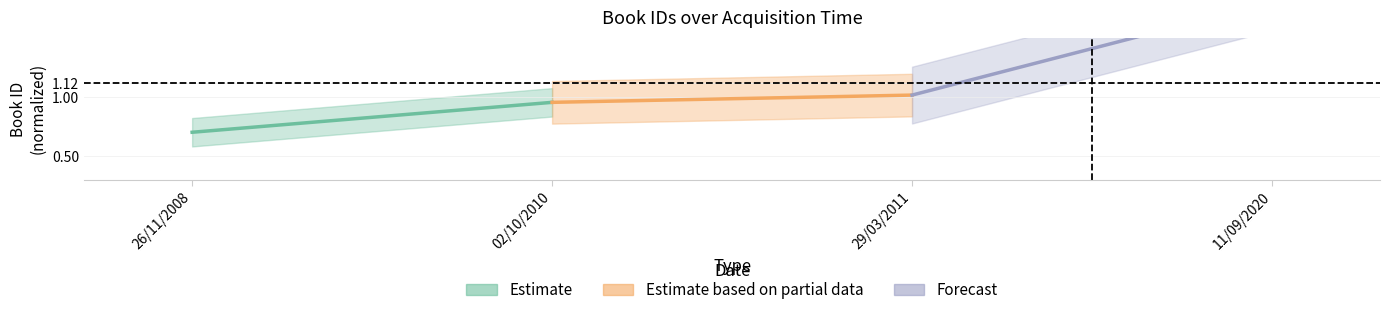

Is the value of Forecast at 02/10/2010 greater than the value of Estimate based on partial data at 26/11/2008?

Yes